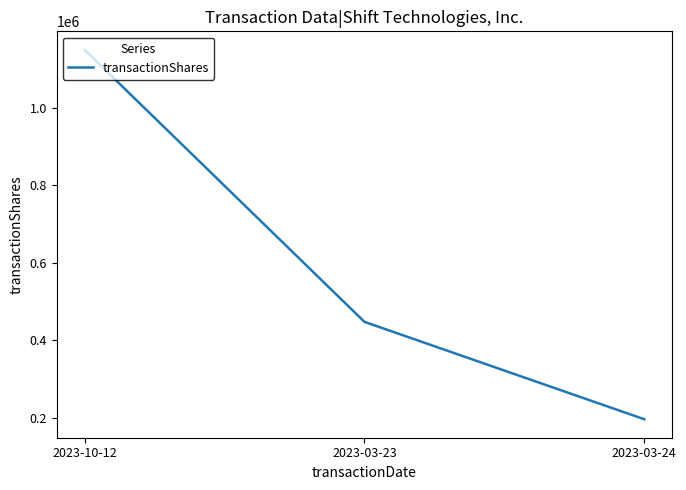

How many values are below 447254?

1